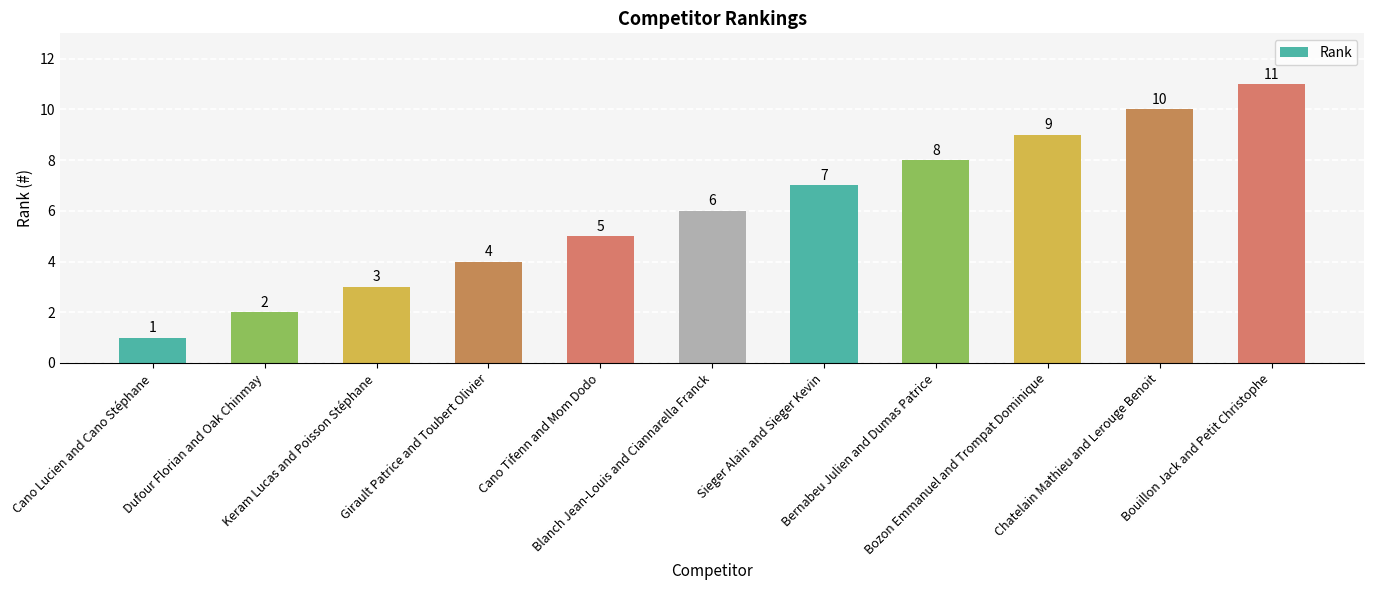

Which category has the lowest value across all series?

Cano Lucien and Cano Stéphane